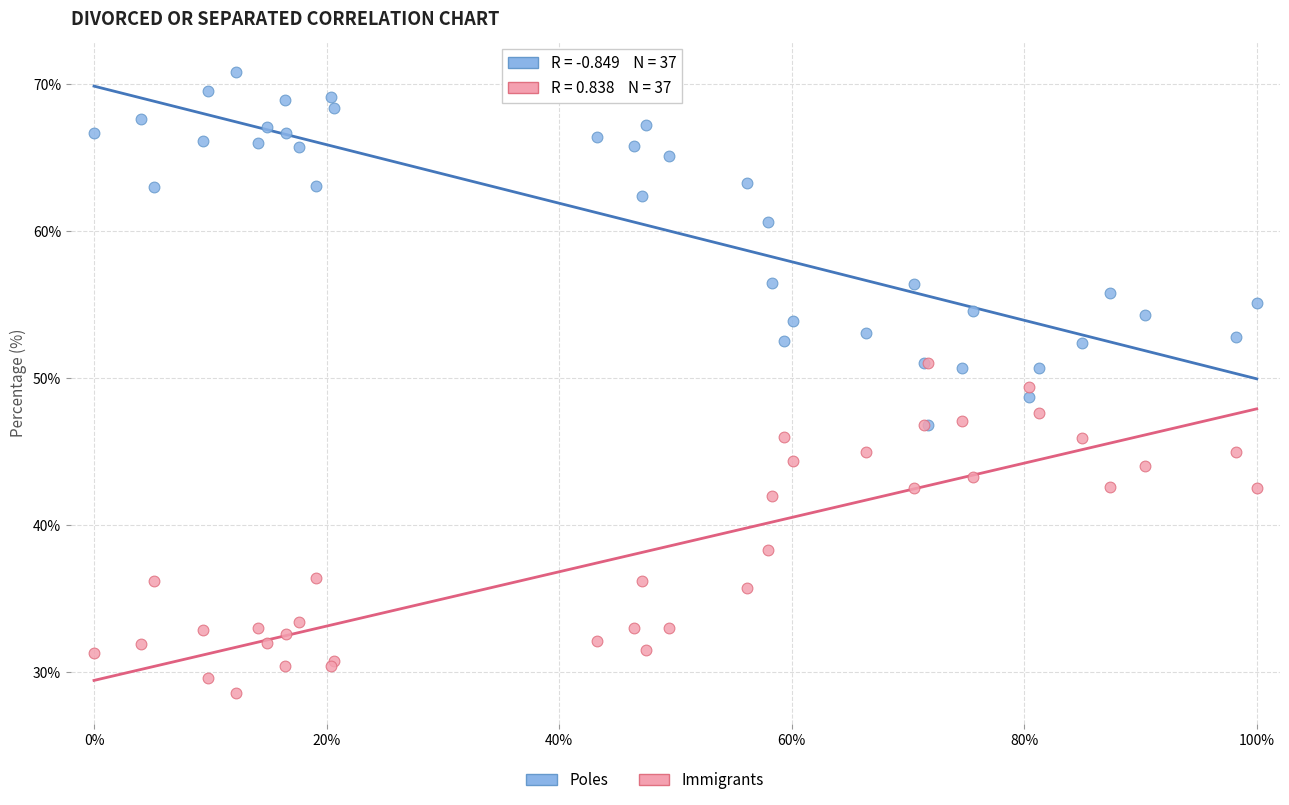

In the Immigrants series, what Y value is closest to 39?

38.3